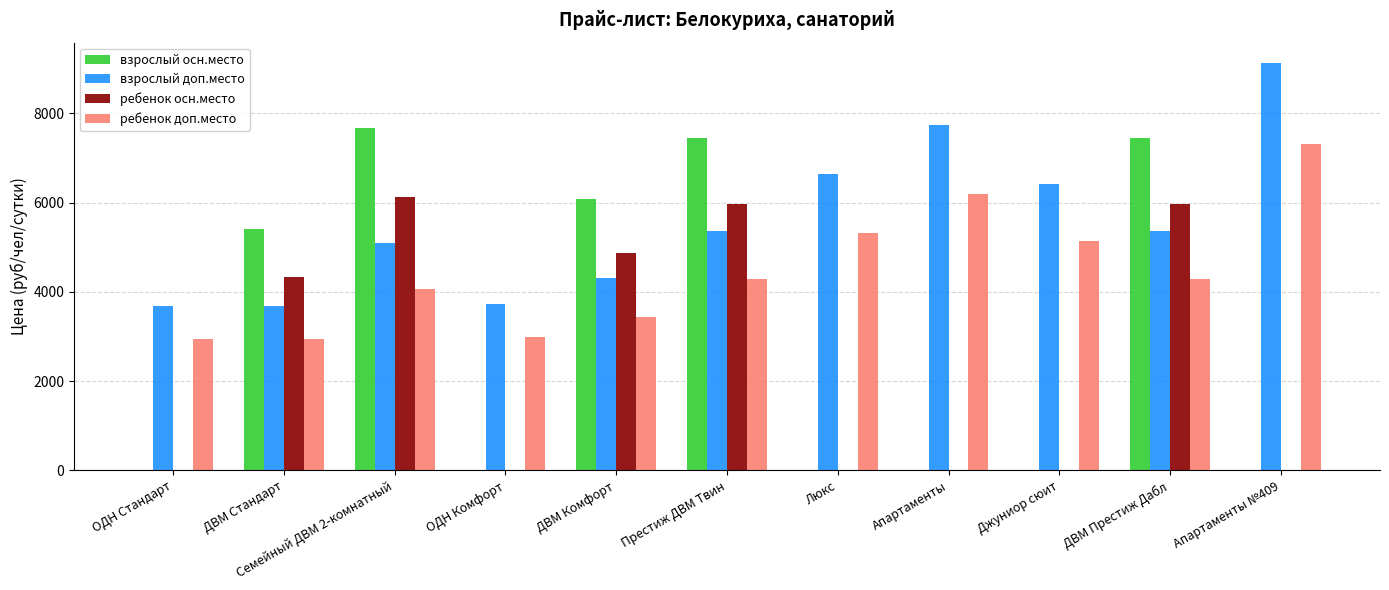

What is the maximum value shown in the chart?

9130